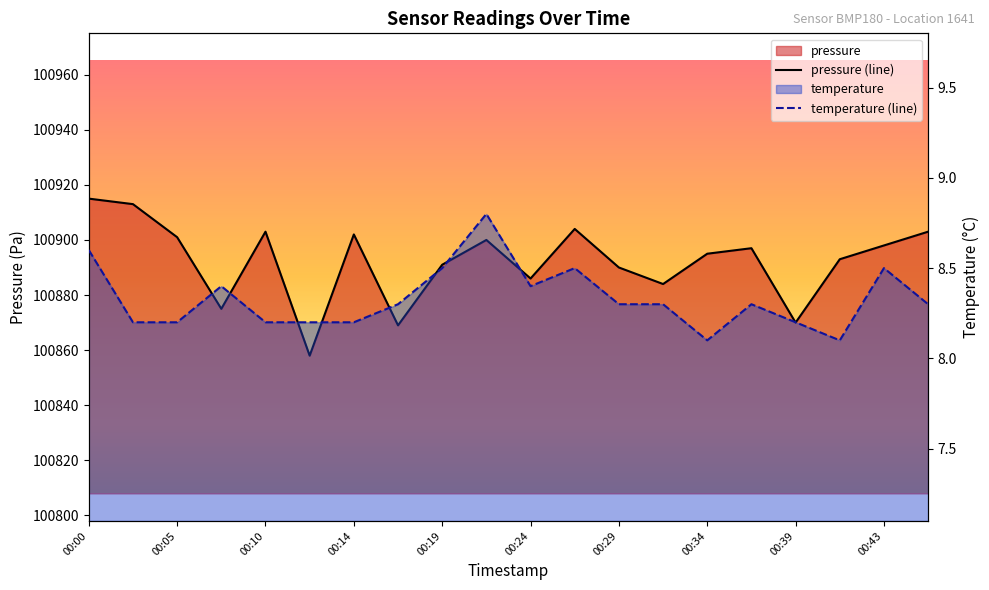

Which category has the highest value in the pressure series?

00:00